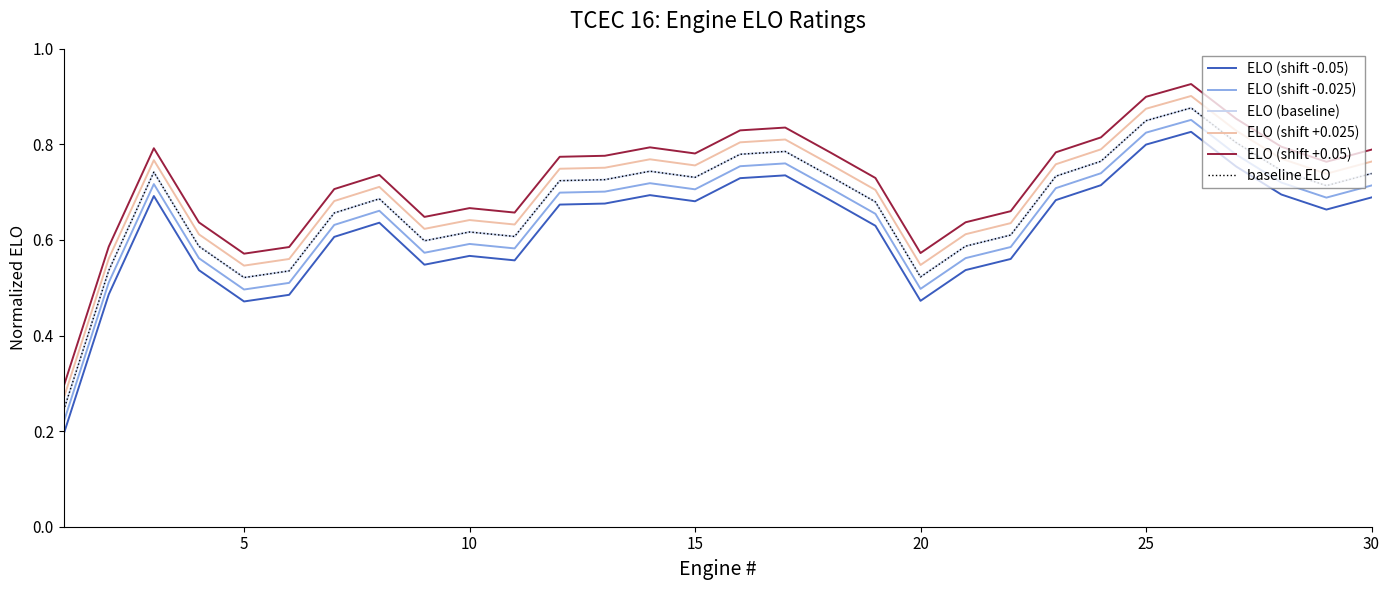

Reading right to left, extract all data points from this chart.

ELO (shift -0.05): 0.7	0.7	0.7	0.8	0.8	0.8	0.7	0.7	0.6	0.5	0.5	0.6	0.7	0.7	0.7	0.7	0.7	0.7	0.7	0.6	0.6	0.5	0.6	0.6	0.5	0.5	0.5	0.7	0.5	0.2
ELO (shift -0.025): 0.7	0.7	0.7	0.8	0.9	0.8	0.7	0.7	0.6	0.6	0.5	0.7	0.7	0.8	0.8	0.7	0.7	0.7	0.7	0.6	0.6	0.6	0.7	0.6	0.5	0.5	0.6	0.7	0.5	0.2
ELO (baseline): 0.7	0.7	0.7	0.8	0.9	0.8	0.8	0.7	0.6	0.6	0.5	0.7	0.7	0.8	0.8	0.7	0.7	0.7	0.7	0.6	0.6	0.6	0.7	0.7	0.5	0.5	0.6	0.7	0.5	0.2
ELO (shift +0.025): 0.8	0.7	0.8	0.8	0.9	0.9	0.8	0.8	0.6	0.6	0.5	0.7	0.8	0.8	0.8	0.8	0.8	0.8	0.7	0.6	0.6	0.6	0.7	0.7	0.6	0.5	0.6	0.8	0.6	0.3
ELO (shift +0.05): 0.8	0.8	0.8	0.9	0.9	0.9	0.8	0.8	0.7	0.6	0.6	0.7	0.8	0.8	0.8	0.8	0.8	0.8	0.8	0.7	0.7	0.6	0.7	0.7	0.6	0.6	0.6	0.8	0.6	0.3
baseline ELO: 0.7	0.7	0.7	0.8	0.9	0.8	0.8	0.7	0.6	0.6	0.5	0.7	0.7	0.8	0.8	0.7	0.7	0.7	0.7	0.6	0.6	0.6	0.7	0.7	0.5	0.5	0.6	0.7	0.5	0.2